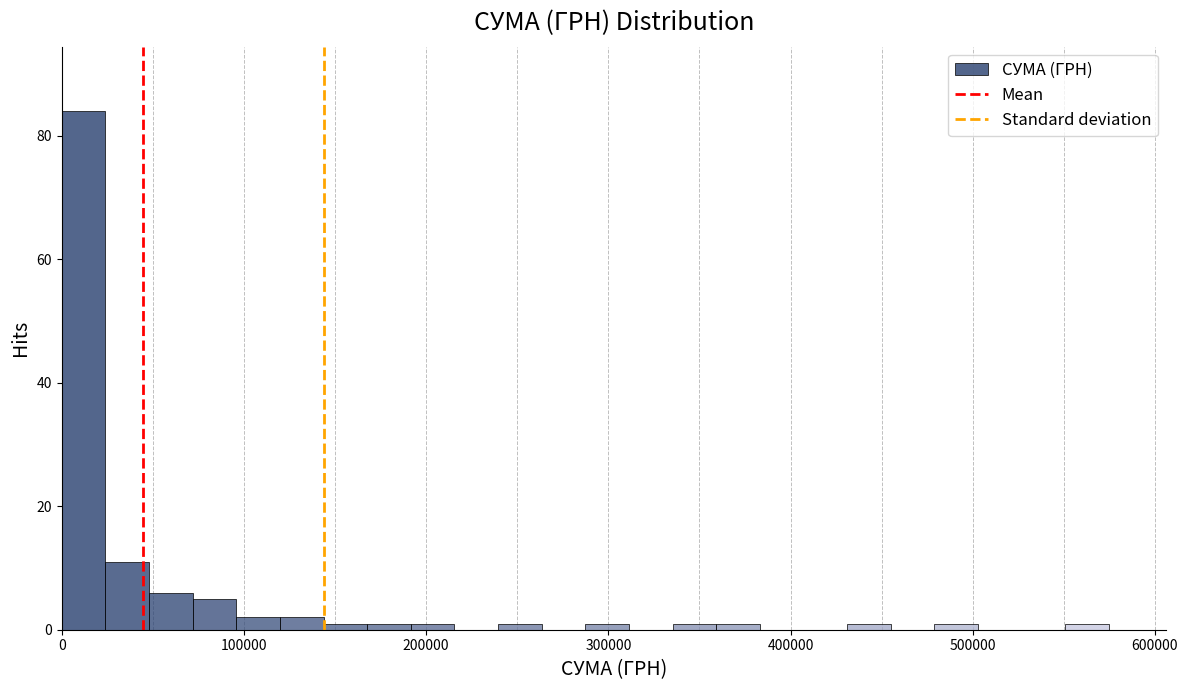

Around what value on the x-axis is the tallest bar? Give the approximate position of its centre, as read against the axis.

10000